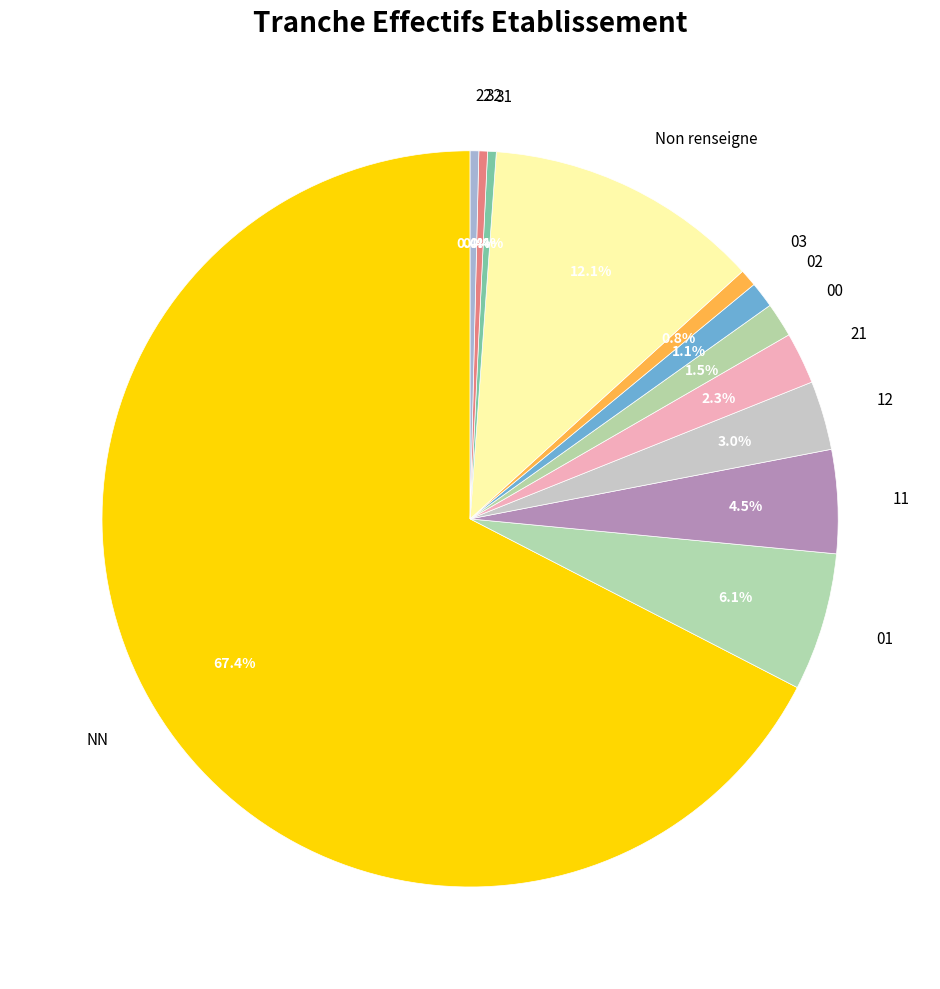

How many slices are in this pie chart?

12